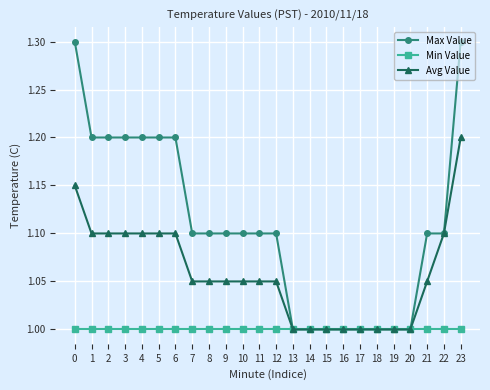

What is the maximum value shown in the chart?

1.3